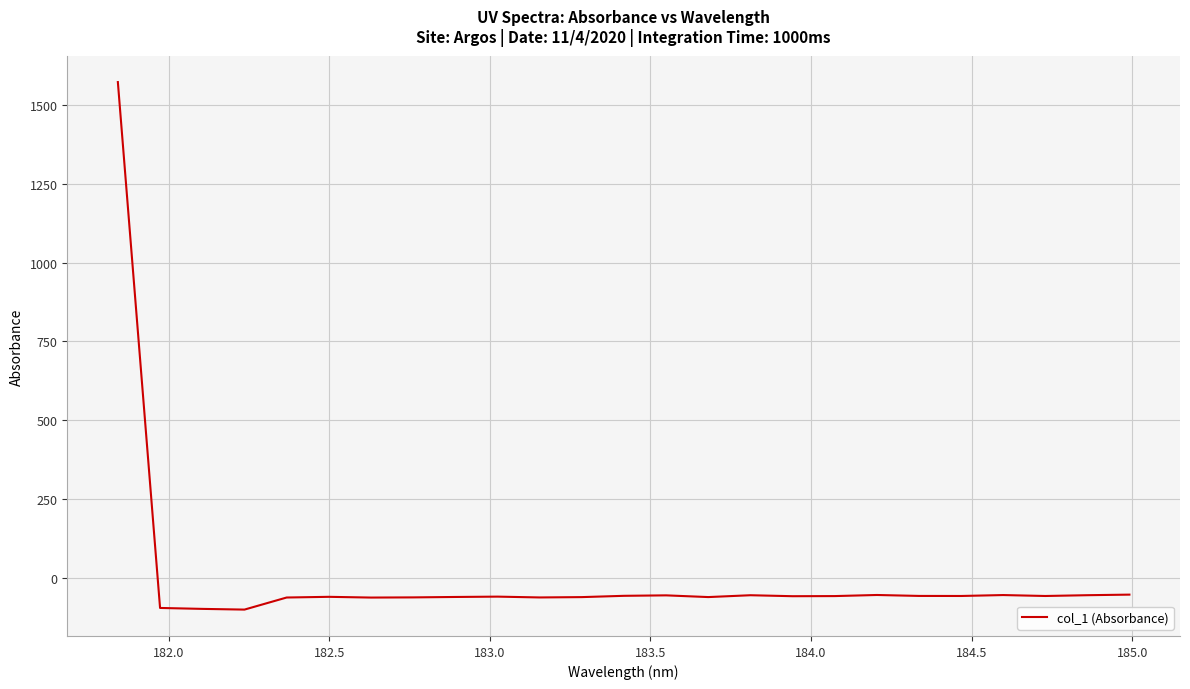

What is the smallest value displayed?

-98.8